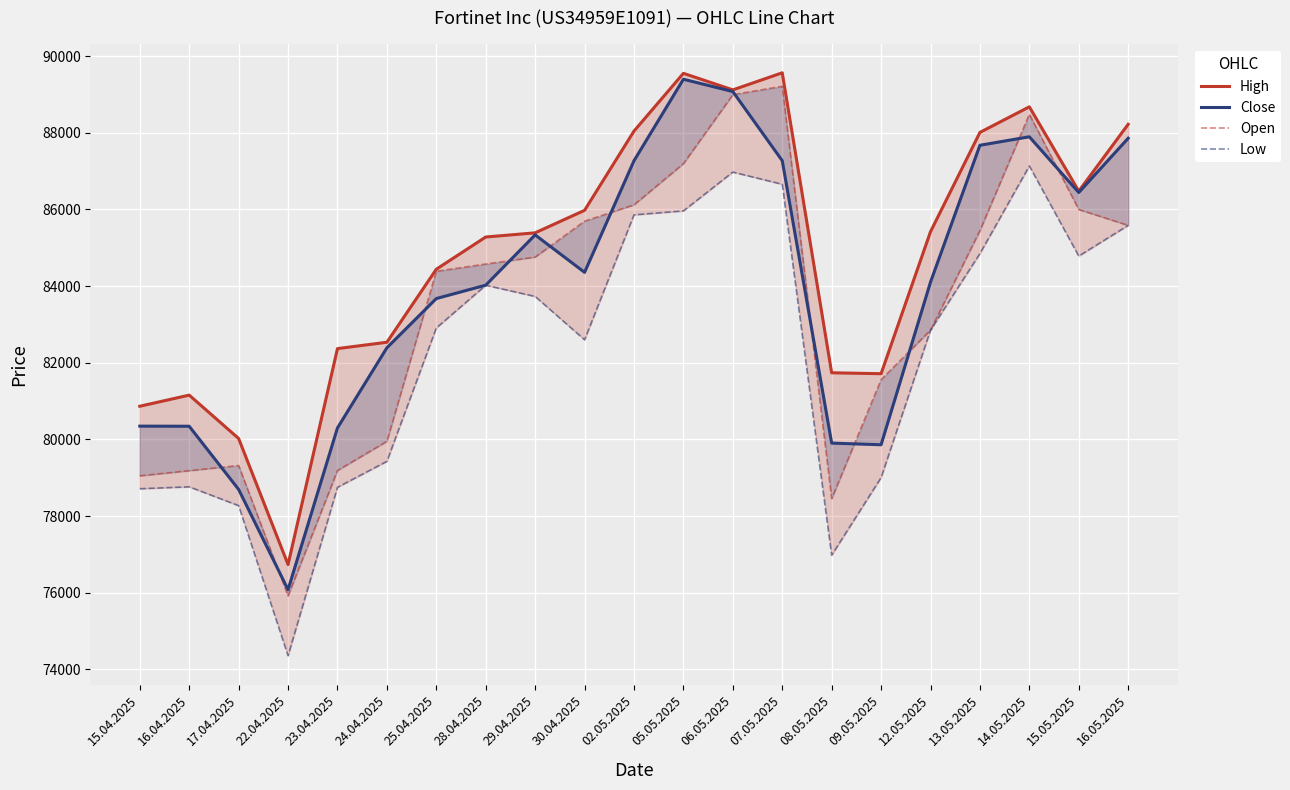

Where is the first local minimum for High?

22.04.2025